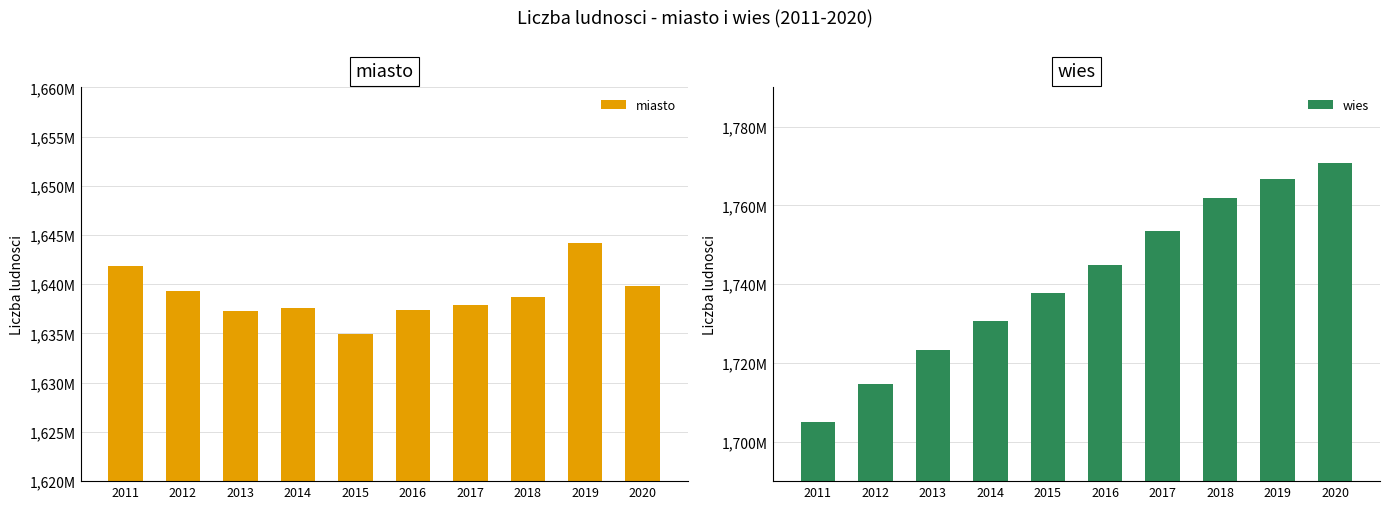

Which series changed the most between 2012 and 2019?

wies